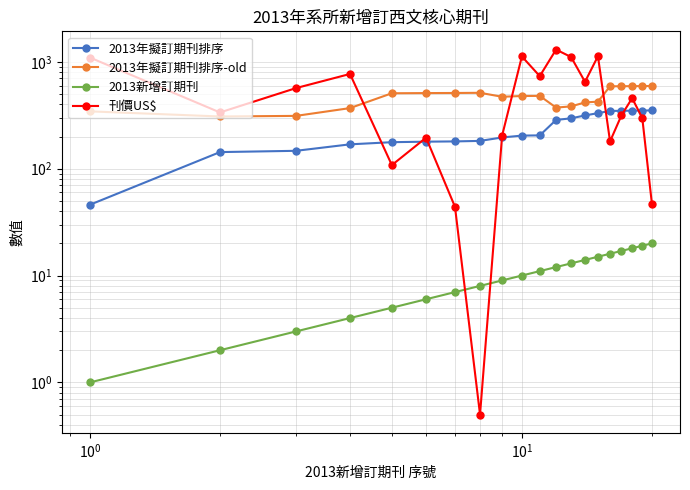

Does the chart have visible grid lines?

Yes